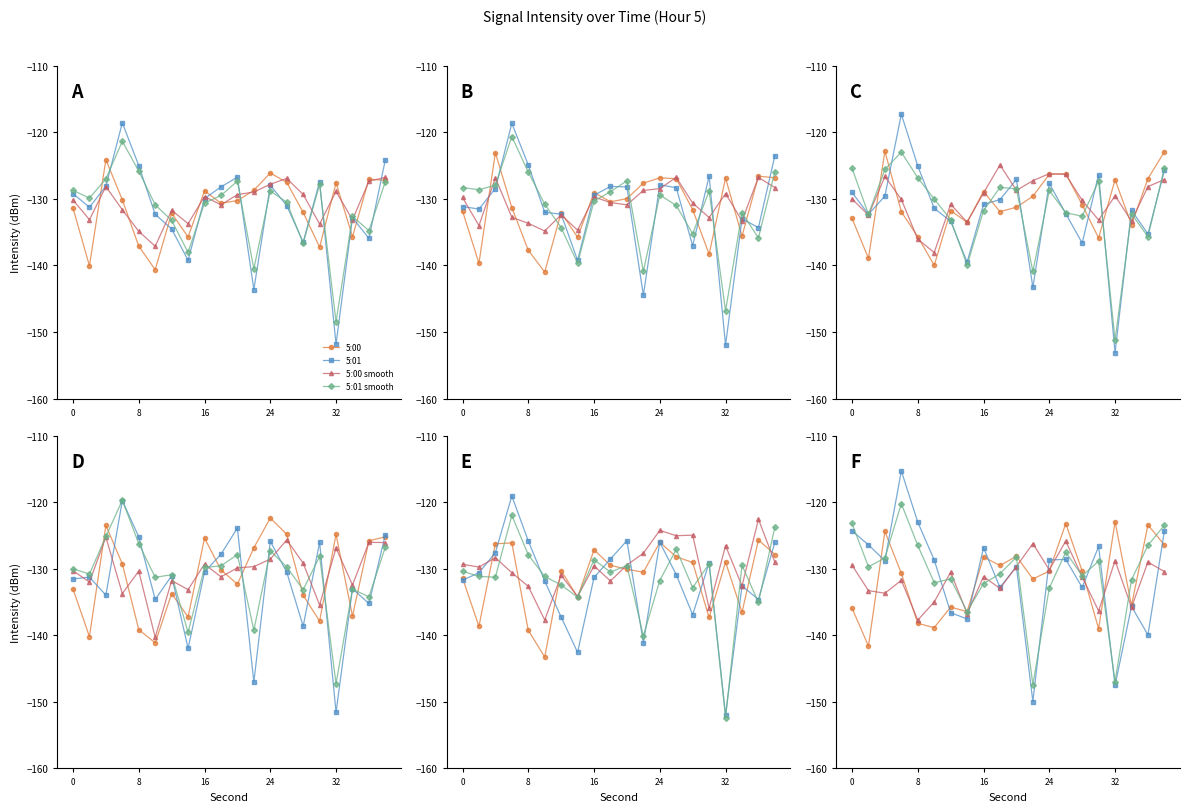

How many times do 5:00 and 5:01 cross each other?

10